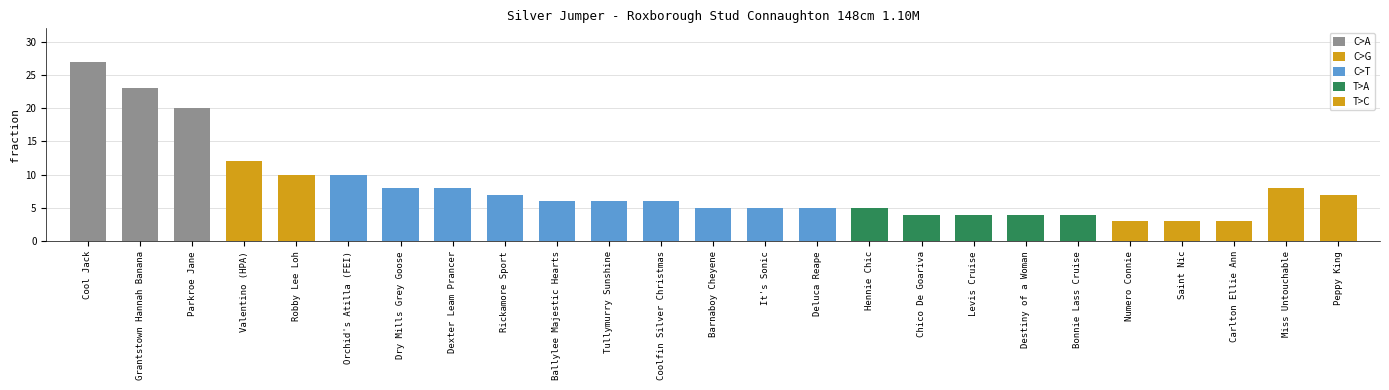

Is it true that the value at Bonnie Lass Cruise is 2?

False